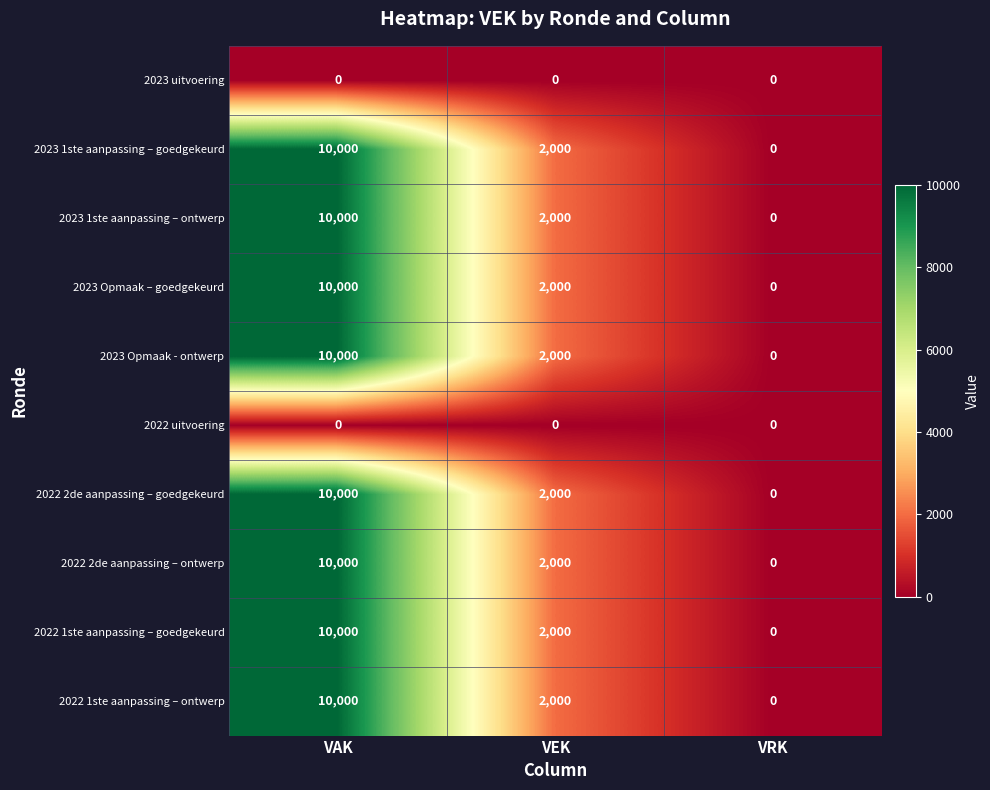

What is the spread (max minus min) of values at VAK?

10000